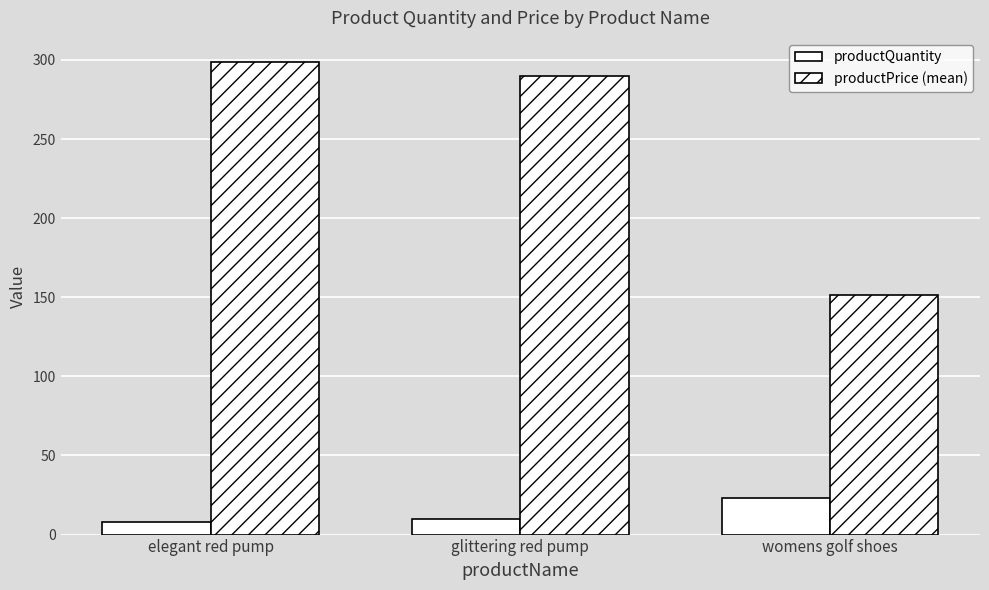

What is the difference between the highest and lowest values at glittering red pump?

280.0